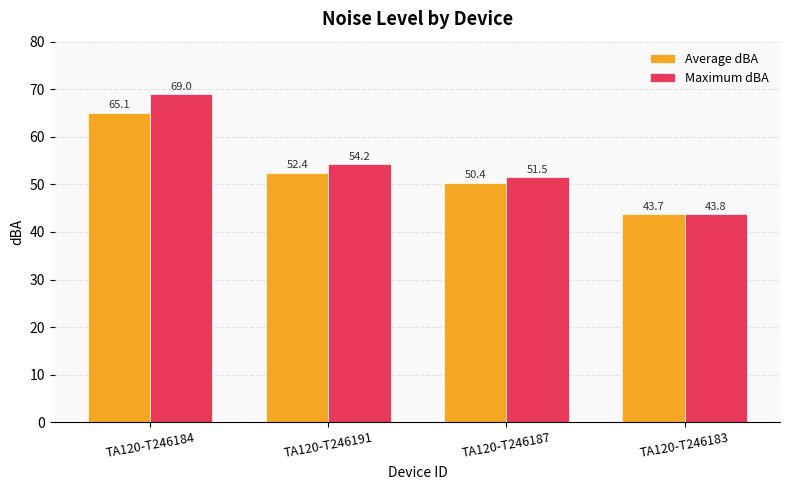

What is the total value across all series at TA120-T246187?

101.9